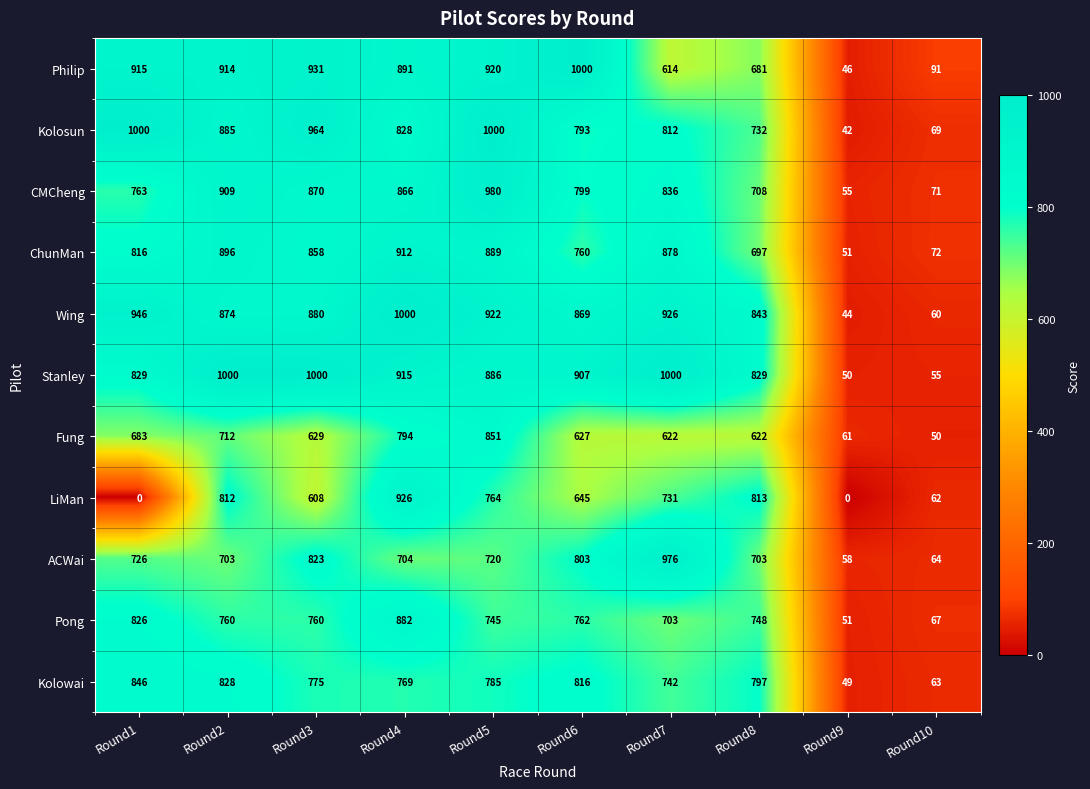

Which category has the lowest value in the Wing series?

Round9